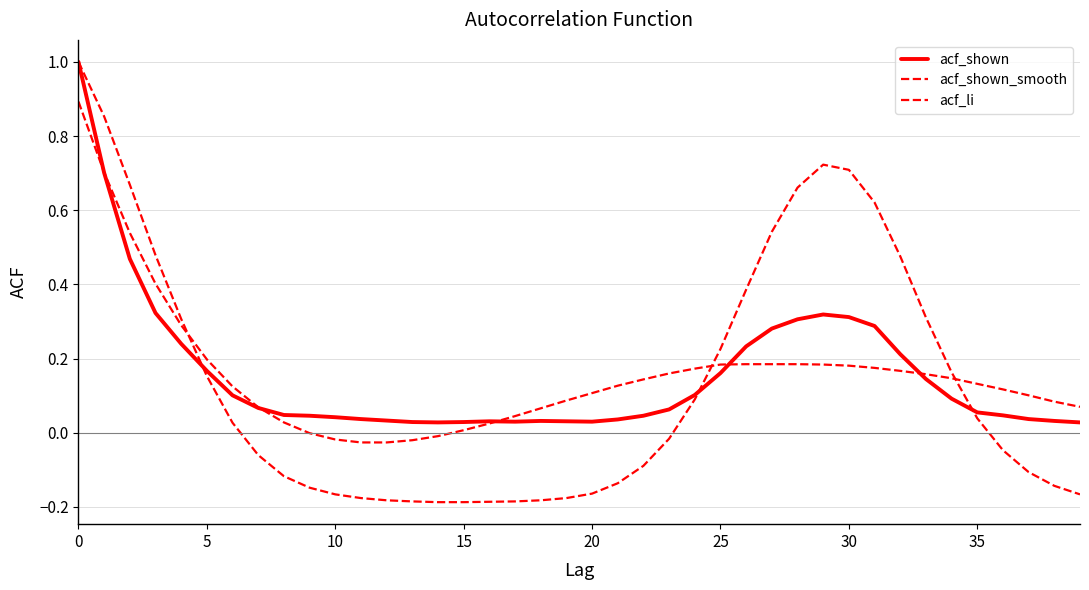

Reading left to right, extract all data points from this chart.

acf_shown: 1.0	0.7	0.5	0.3	0.2	0.2	0.1	0.1	0.0	0.0	0.0	0.0	0.0	0.0	0.0	0.0	0.0	0.0	0.0	0.0	0.0	0.0	0.0	0.1	0.1	0.2	0.2	0.3	0.3	0.3	0.3	0.3	0.2	0.1	0.1	0.1	0.0	0.0	0.0	0.0
acf_shown_smooth: 0.9	0.7	0.5	0.4	0.3	0.2	0.1	0.1	0.0	-0.0	-0.0	-0.0	-0.0	-0.0	-0.0	0.0	0.0	0.0	0.1	0.1	0.1	0.1	0.1	0.2	0.2	0.2	0.2	0.2	0.2	0.2	0.2	0.2	0.2	0.2	0.1	0.1	0.1	0.1	0.1	0.1
acf_li: 1.0	0.9	0.7	0.5	0.3	0.2	0.0	-0.1	-0.1	-0.1	-0.2	-0.2	-0.2	-0.2	-0.2	-0.2	-0.2	-0.2	-0.2	-0.2	-0.2	-0.1	-0.1	-0.0	0.1	0.2	0.4	0.5	0.7	0.7	0.7	0.6	0.5	0.3	0.2	0.0	-0.0	-0.1	-0.1	-0.2